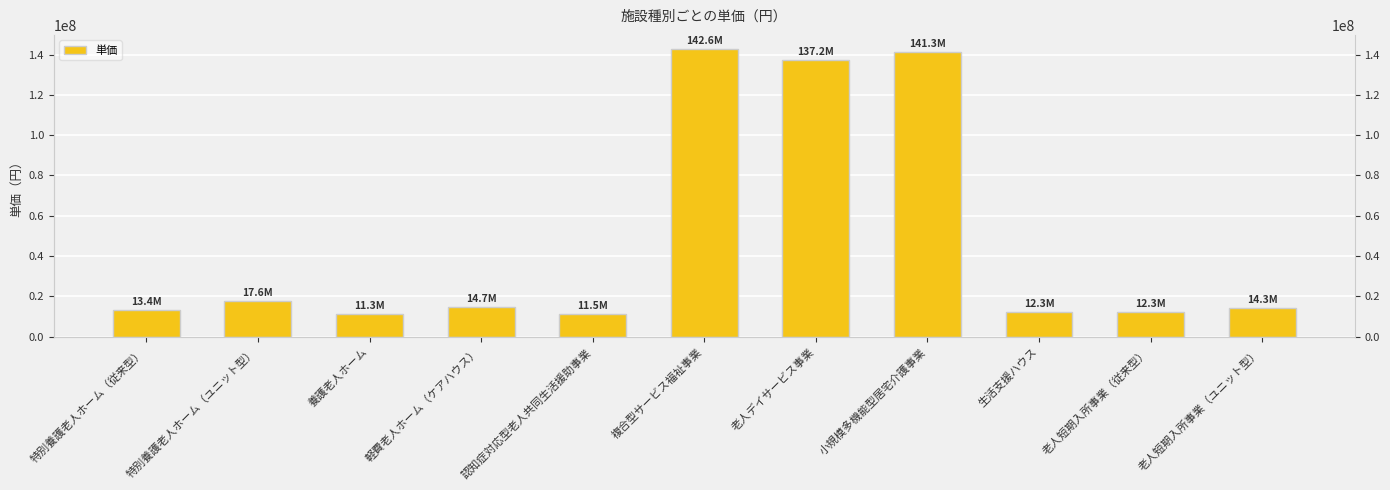

Approximately how many times larger is the value at 老人短期入所事業（ユニット型） compared to 生活支援ハウス?

1.2